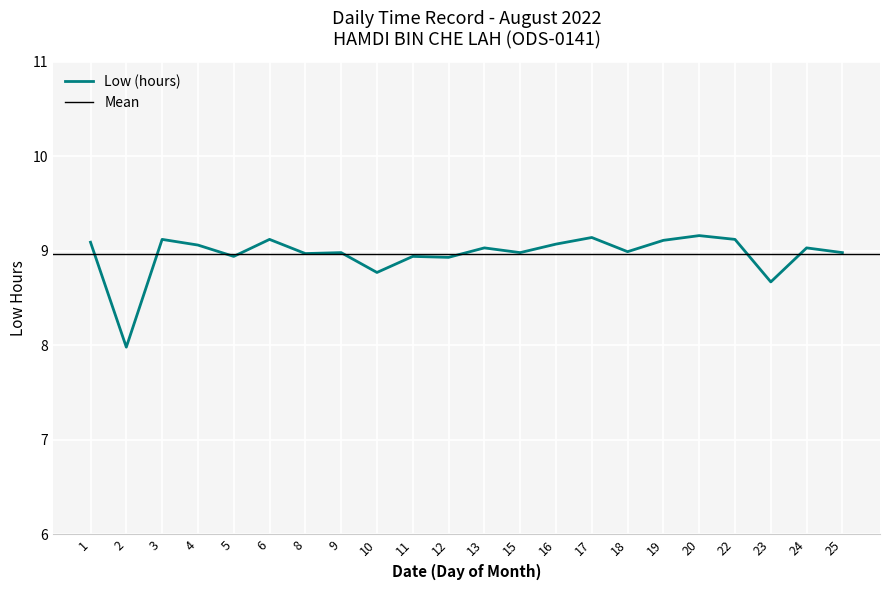

Read the value at 16.

9.1